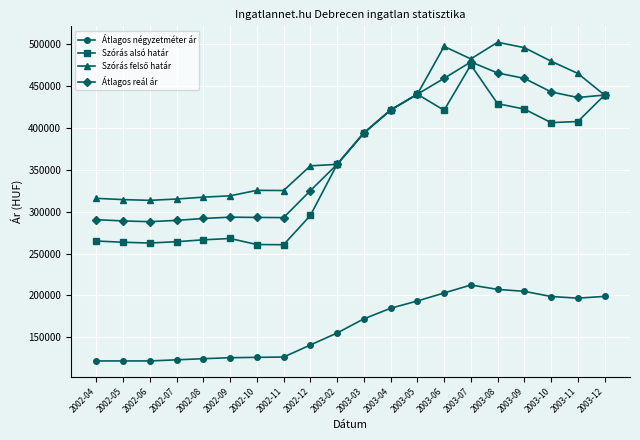

What is the minimum value shown in the chart?

121606